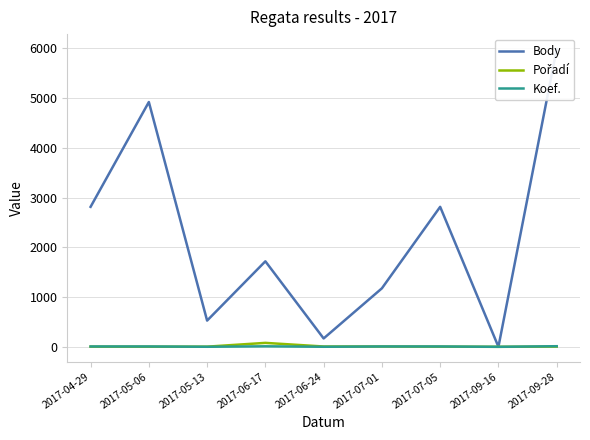

Reading right to left, list all the values displayed in this chart.

Body: 5987	0	2814	1176	168	1719	527	4921	2814
Pořadí: 4	0	3	6	6	79	3	2	3
Koef.: 12	0	7	7	1	10	1	7	7